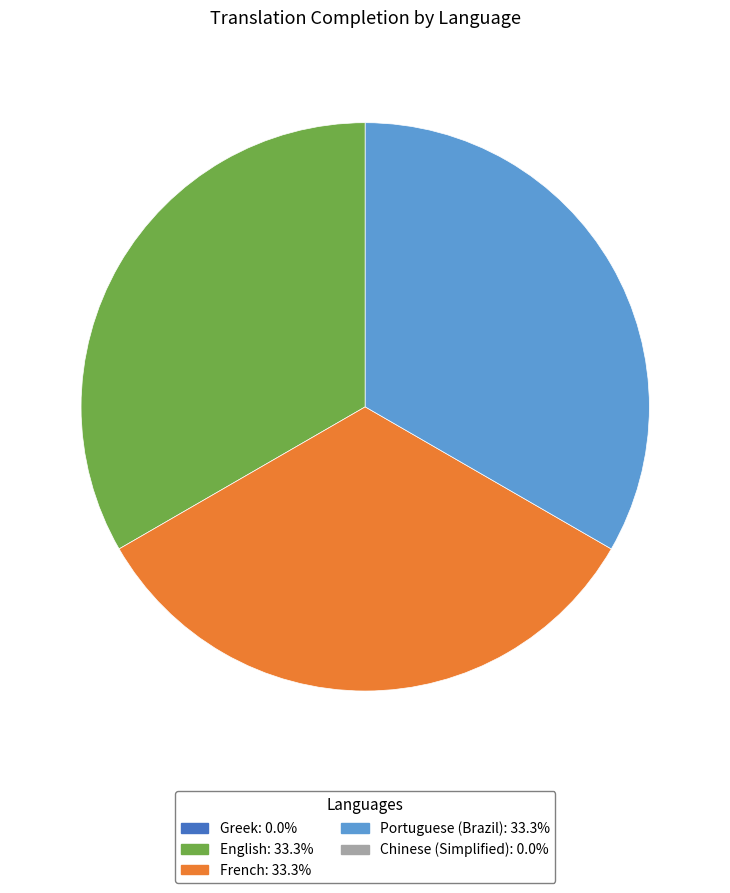

Is there any slice that represents more than half of the pie?

No